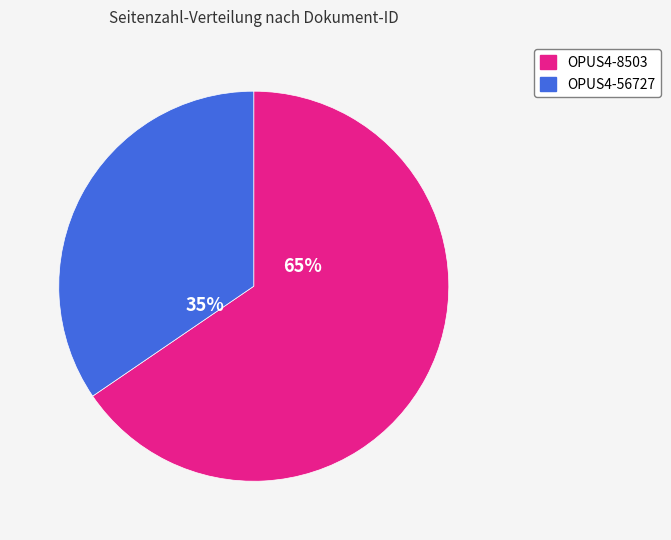

To the nearest percent, what is the average slice percentage?

50%